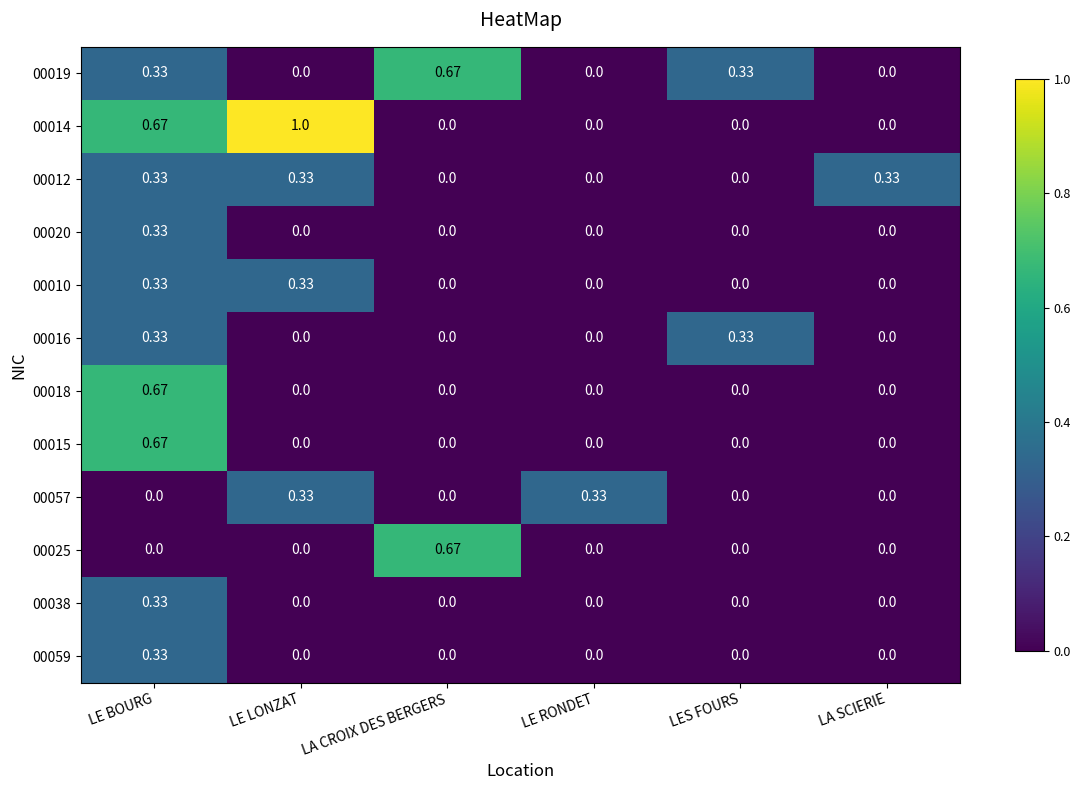

Is the value of 00025 at LA CROIX DES BERGERS greater than the value of 00018 at LE RONDET?

Yes